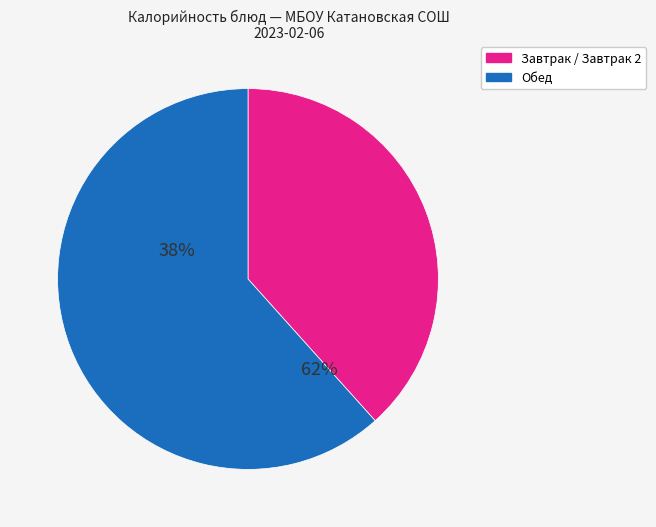

Which has a higher value, Обед or Завтрак / Завтрак 2?

Обед